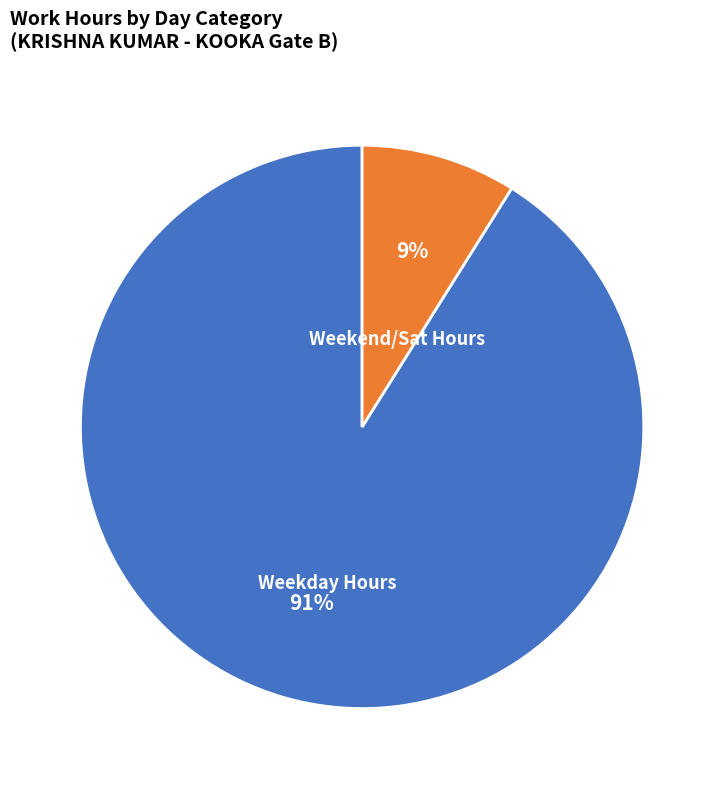

Between Weekend/Sat Hours and Weekday Hours, which is larger?

Weekday Hours